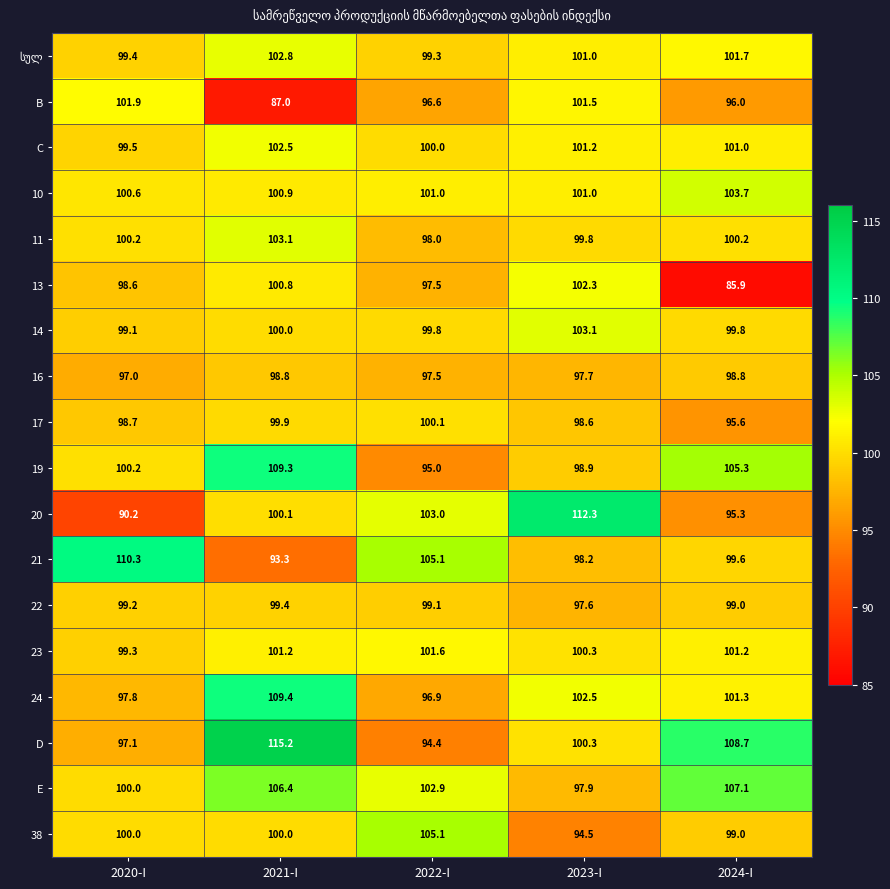

Is it true that 11 equals 145.4 at 2022-I?

False